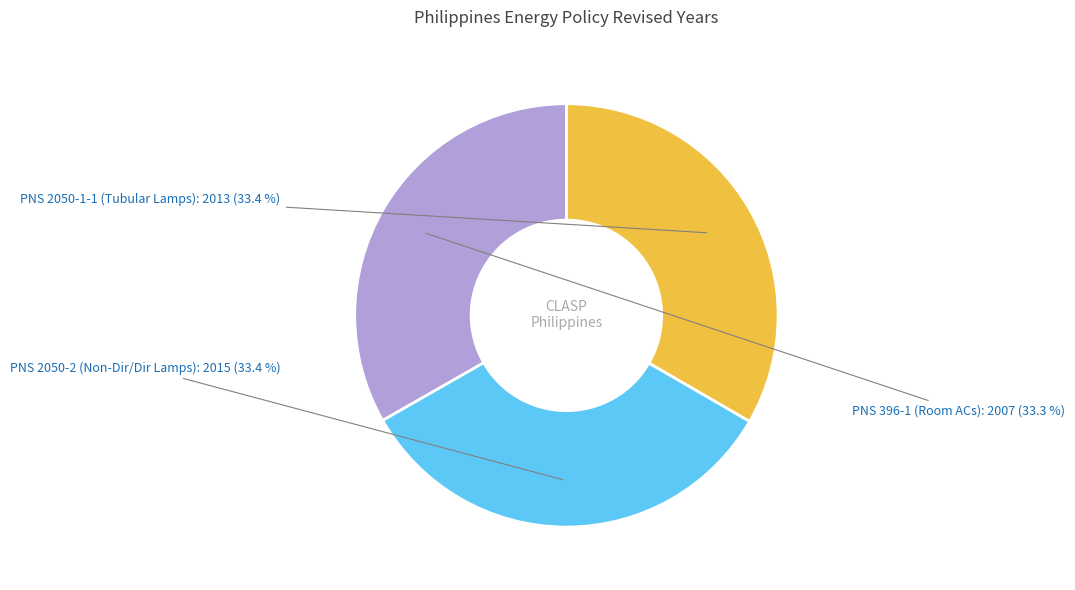

How many segments does this pie chart have?

3